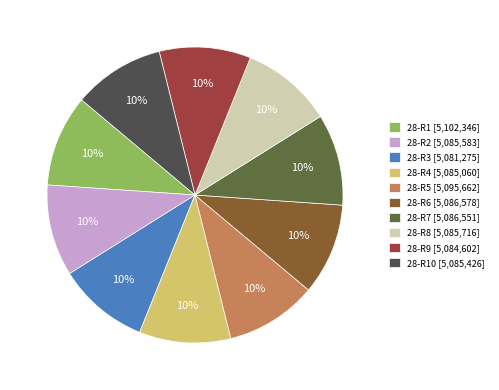

Is there a majority slice in this chart?

No